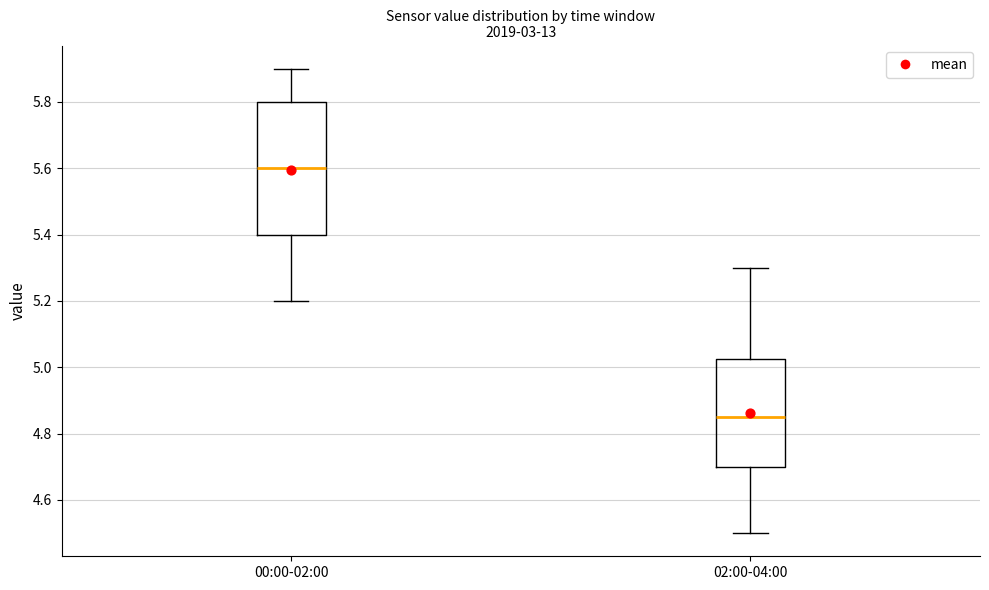

Which box is the tallest, from its lower edge to its upper edge?

00:00-02:00